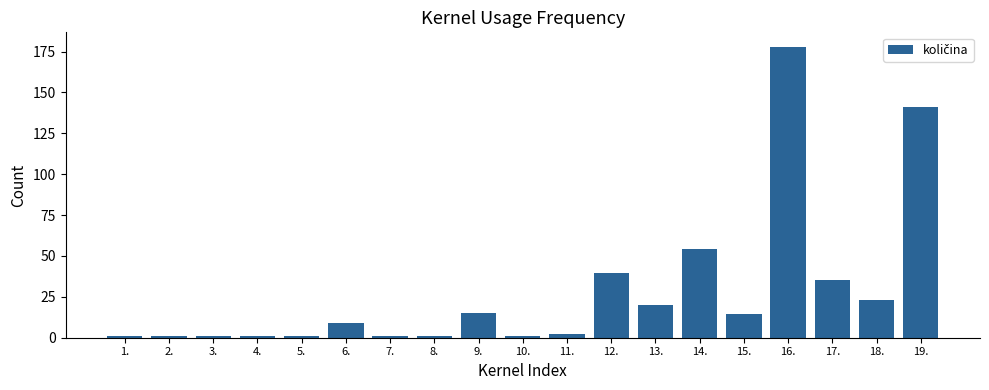

What is the value of the 1st bar from the left?

1.0